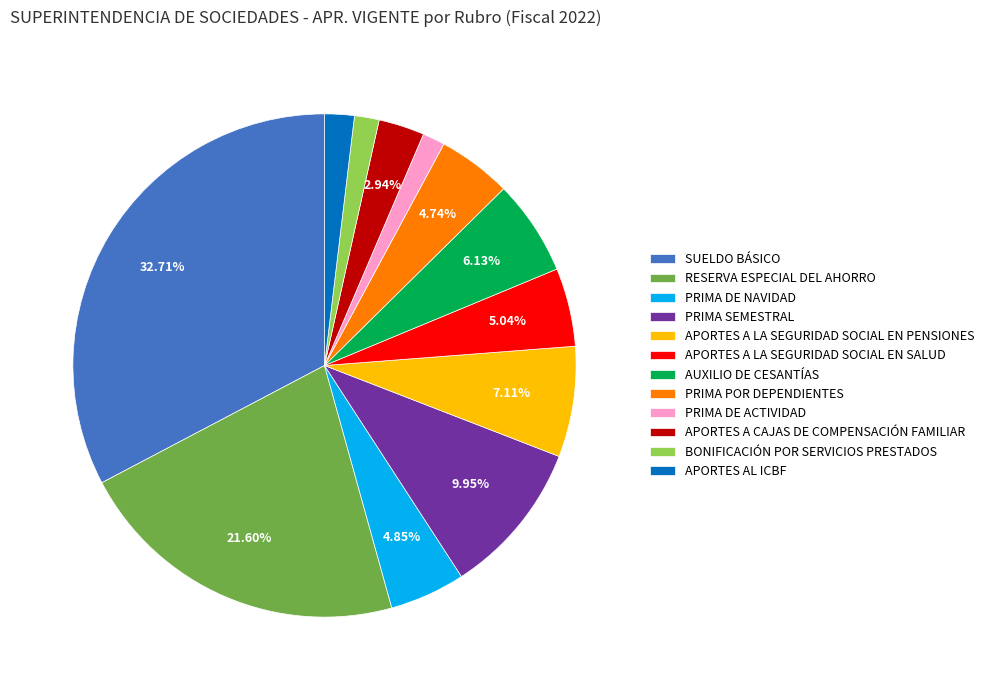

Which category has the biggest portion of the pie?

SUELDO BÁSICO